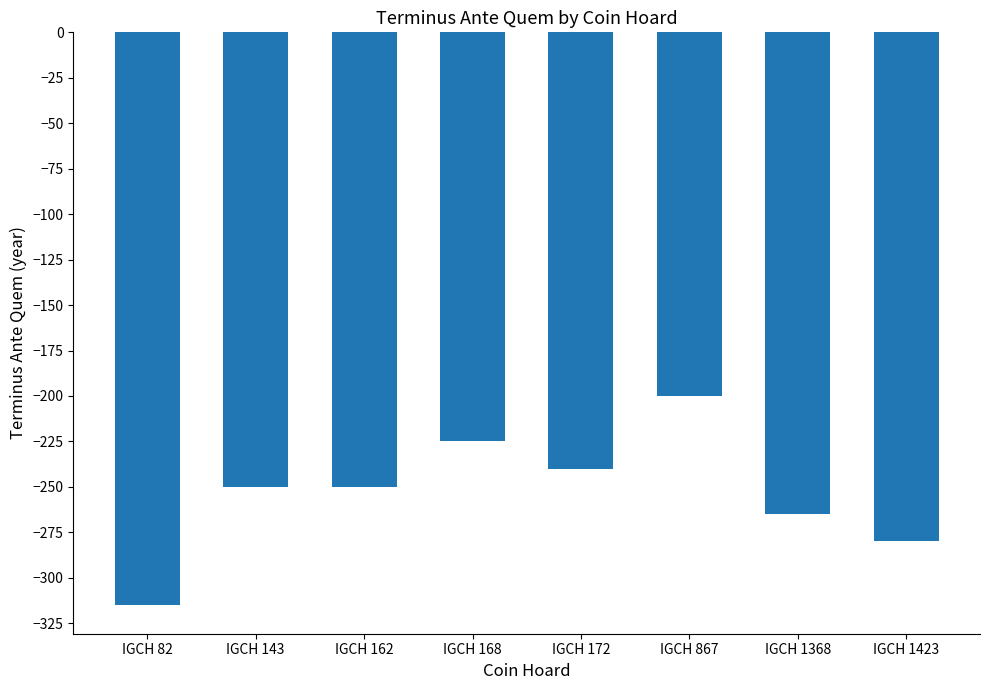

What is the change in value from IGCH 168 to IGCH 1423?

-55